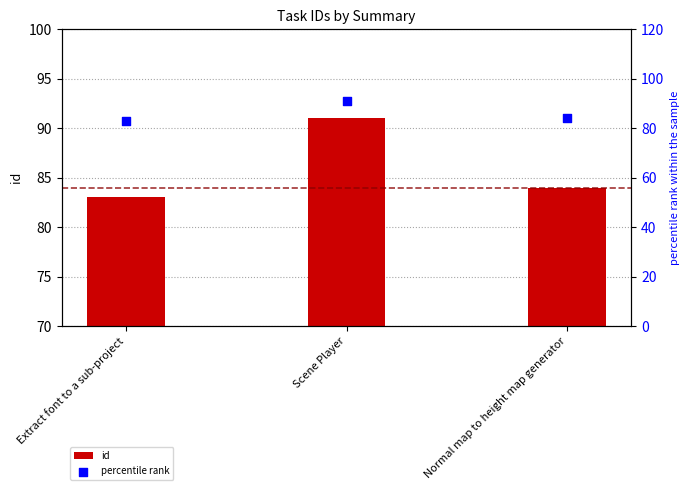

Which series contains the highest Y value?

id